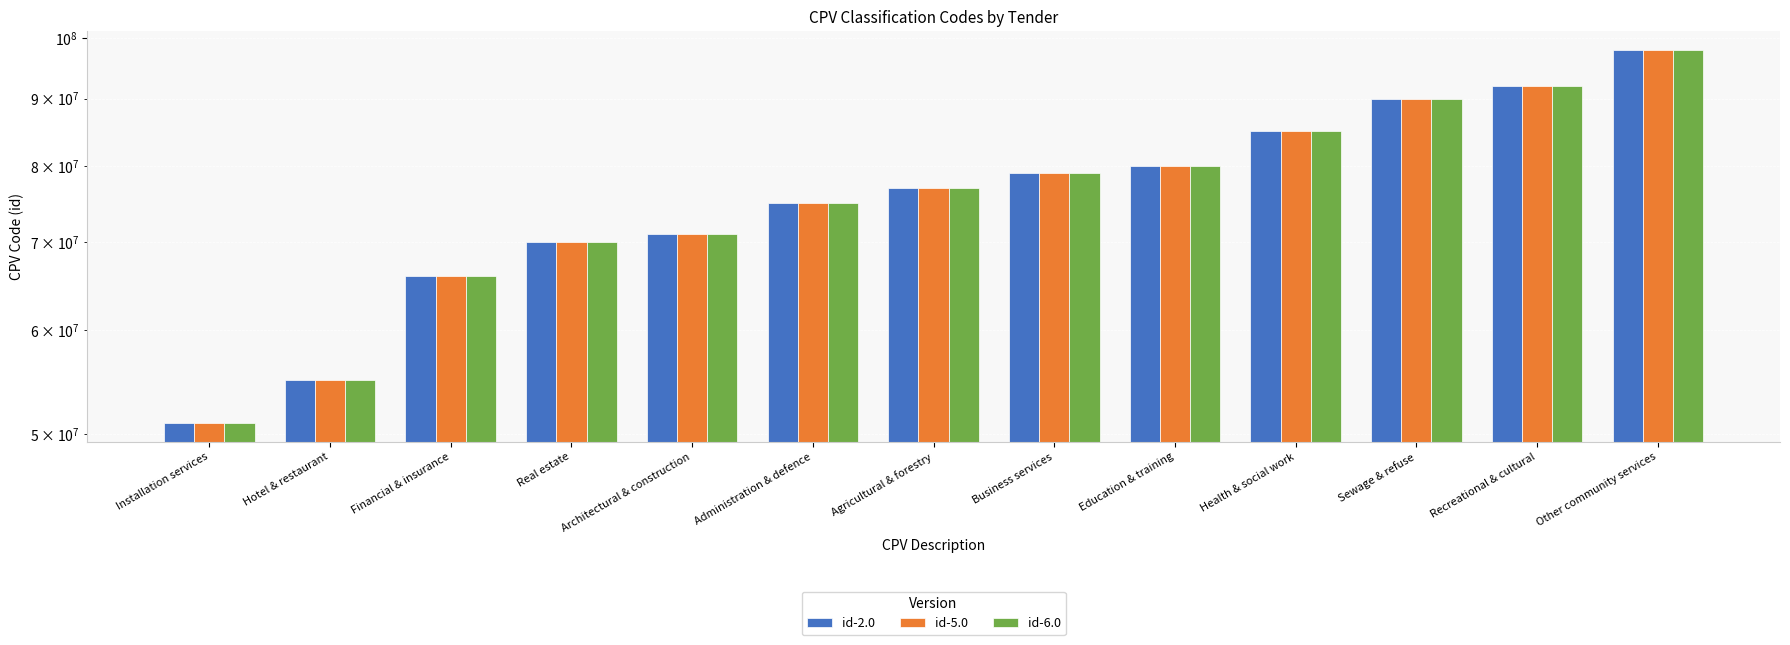

What is the label of the 4th bar from the left?

Real estate